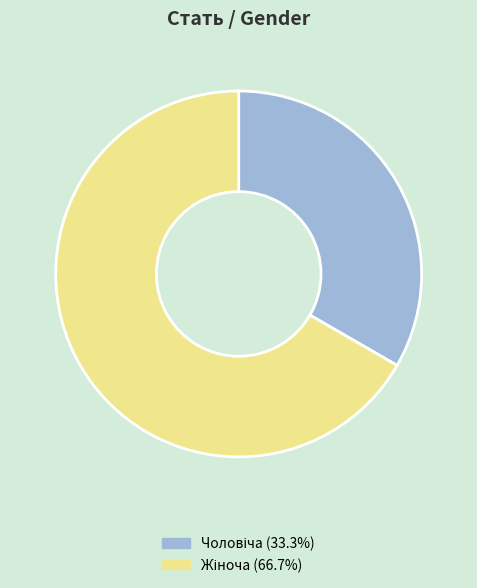

Is there any slice that represents more than half of the pie?

Yes